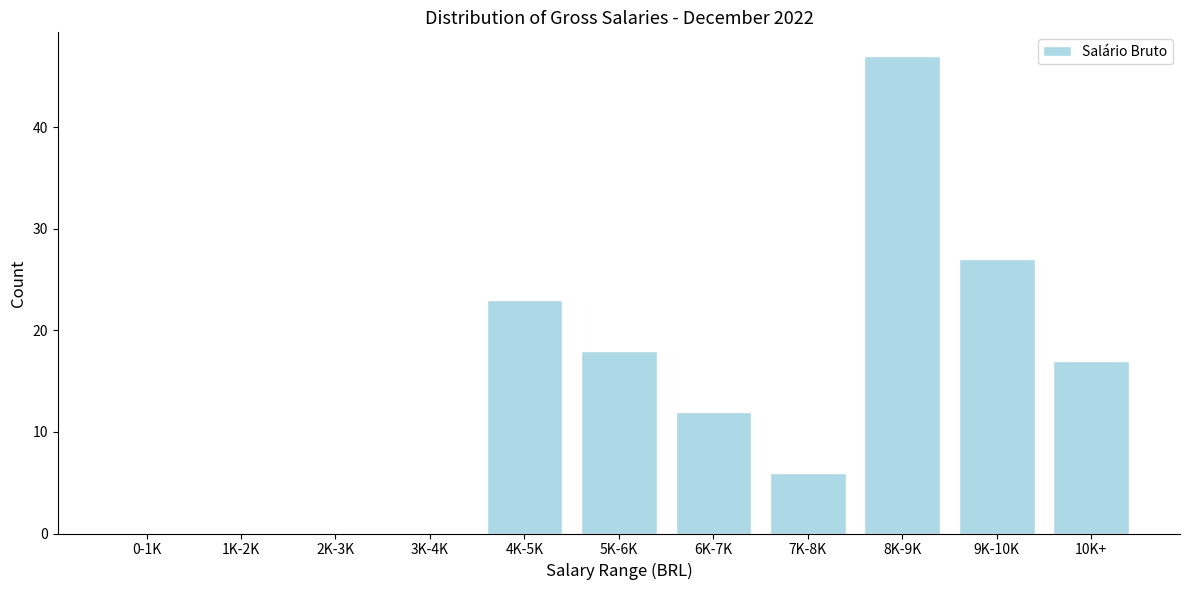

Reading right to left, what are all the values shown in this chart?

10K+=17	9K-10K=27	8K-9K=47	7K-8K=6	6K-7K=12	5K-6K=18	4K-5K=23	3K-4K=0	2K-3K=0	1K-2K=0	0-1K=0